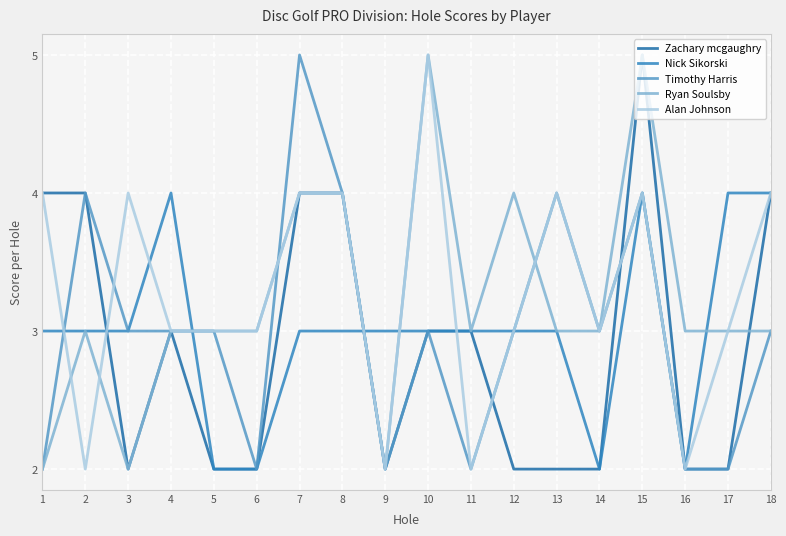

What is the greatest value displayed?

5